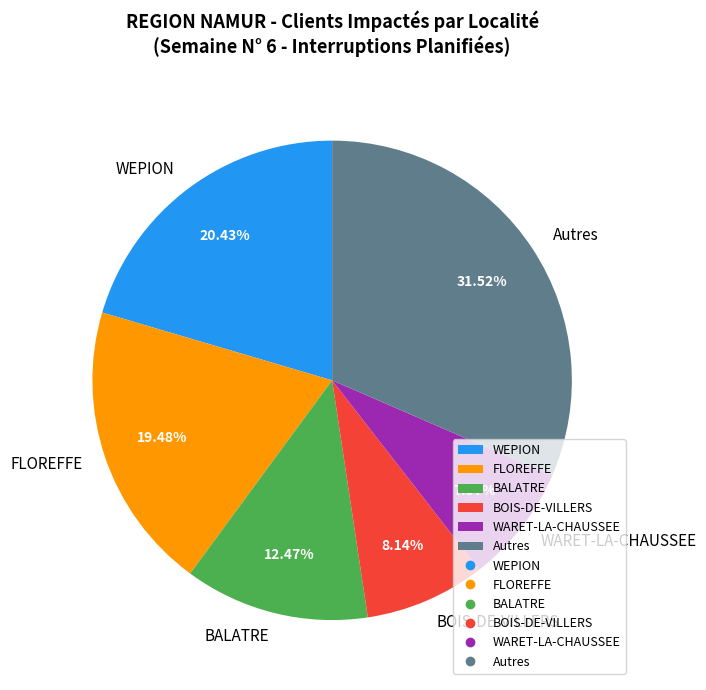

Does any single category account for the majority?

No